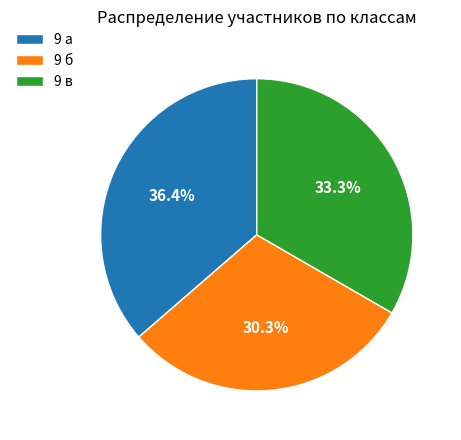

How many slices are in this pie chart?

3